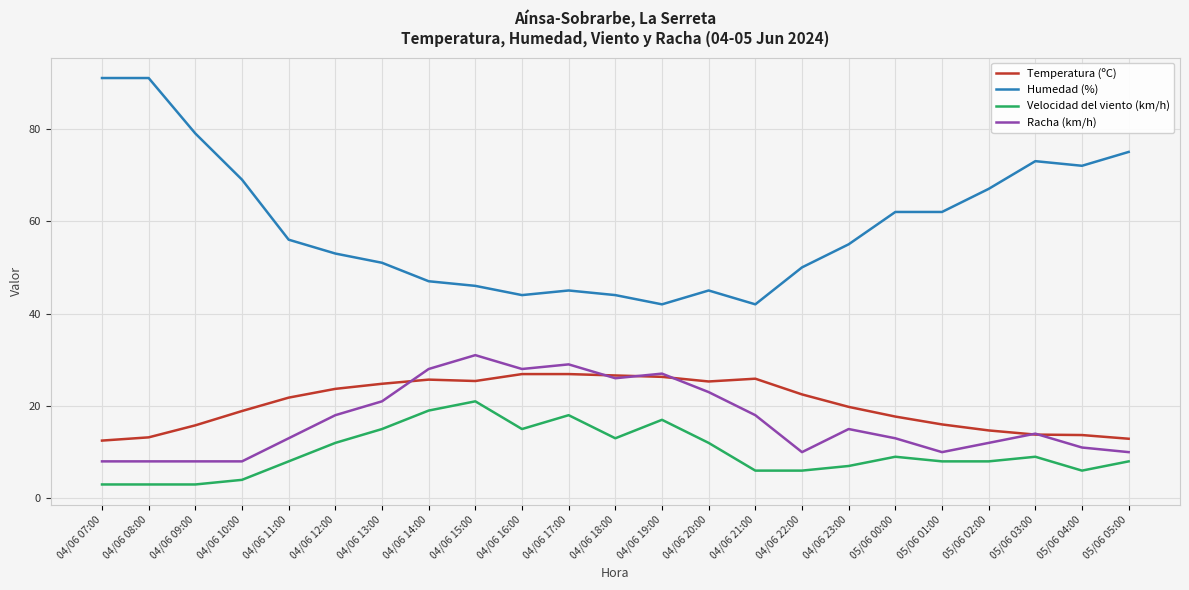

At which label does Humedad (%) first exceed 55?

04/06 07:00